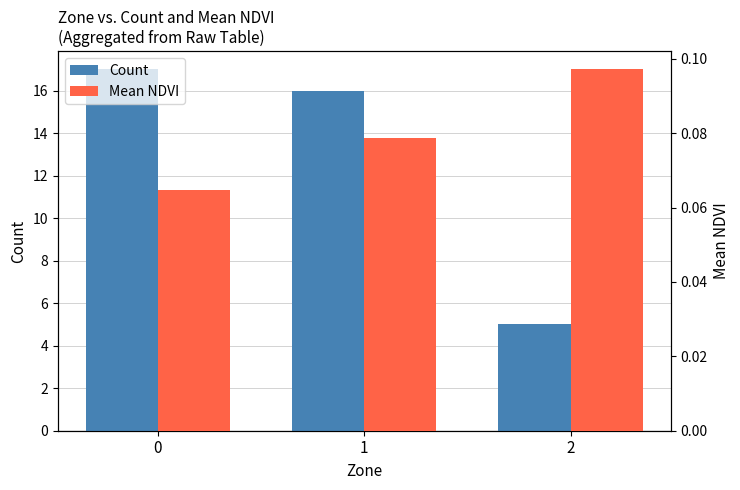

Reading left to right, transcribe all the data shown in this chart.

Count: 17.0	16.0	5.0
Mean NDVI: 0.1	0.1	0.1